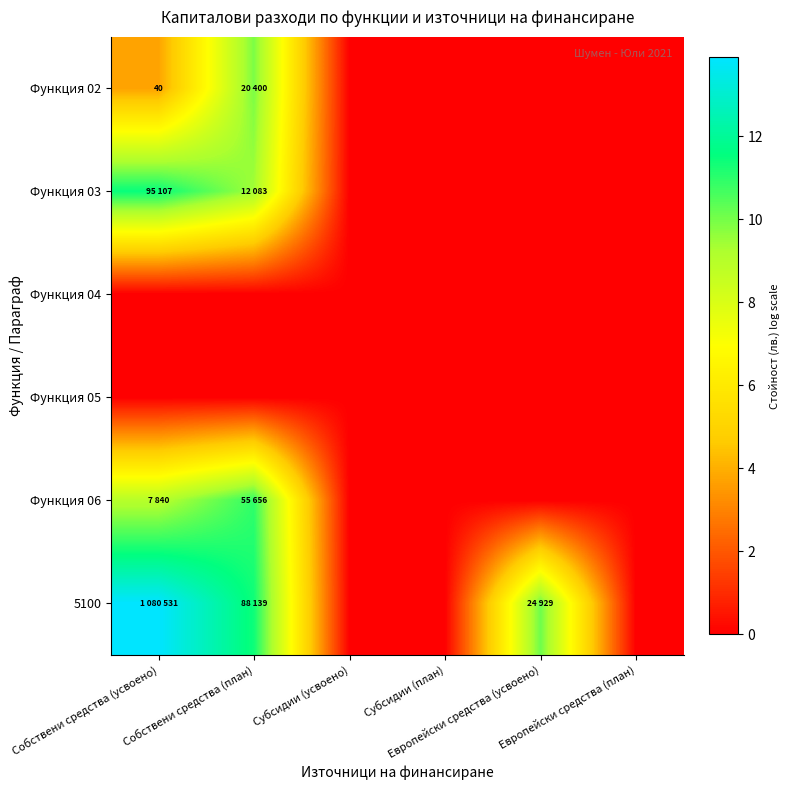

Between Субсидии (усвоено) and Европейски средства (план), which is larger?

Субсидии (усвоено)